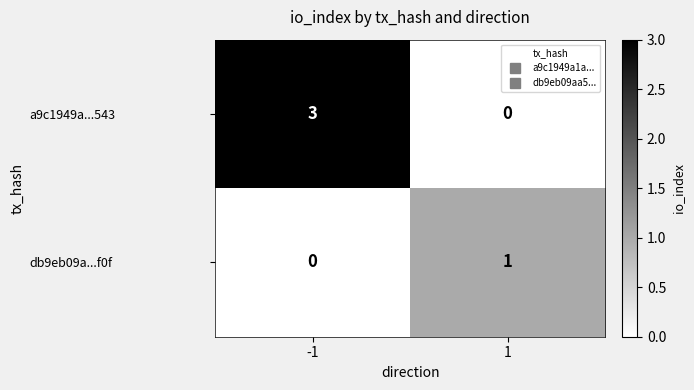

Which label corresponds to the largest value in the chart?

-1